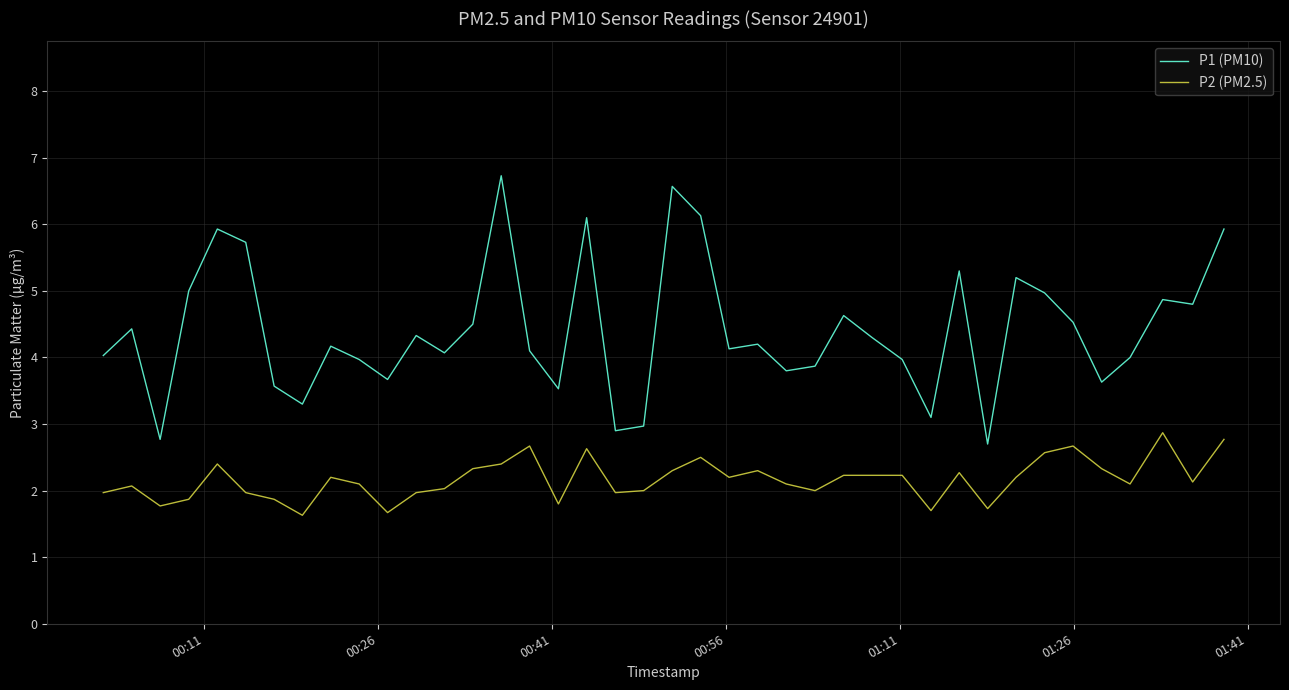

Rank the series by their average value, from highest to lowest.

P1 (PM10), P2 (PM2.5)